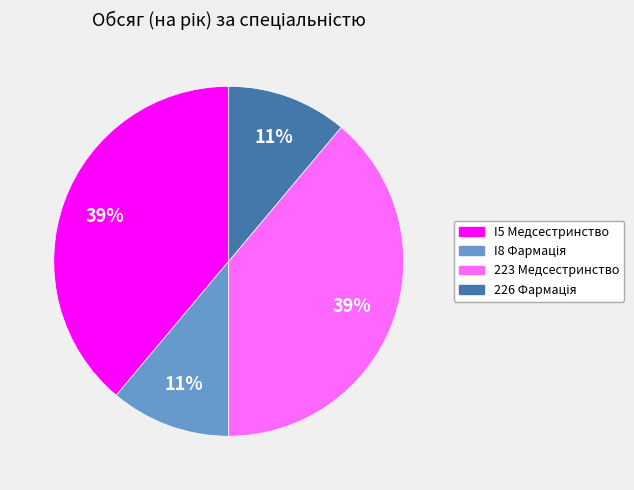

Is there any slice that represents more than half of the pie?

No